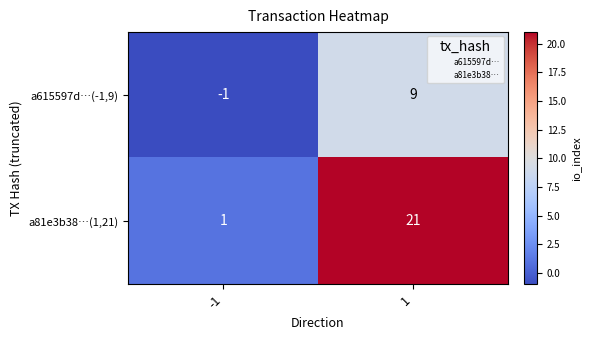

What is the greatest value displayed?

21